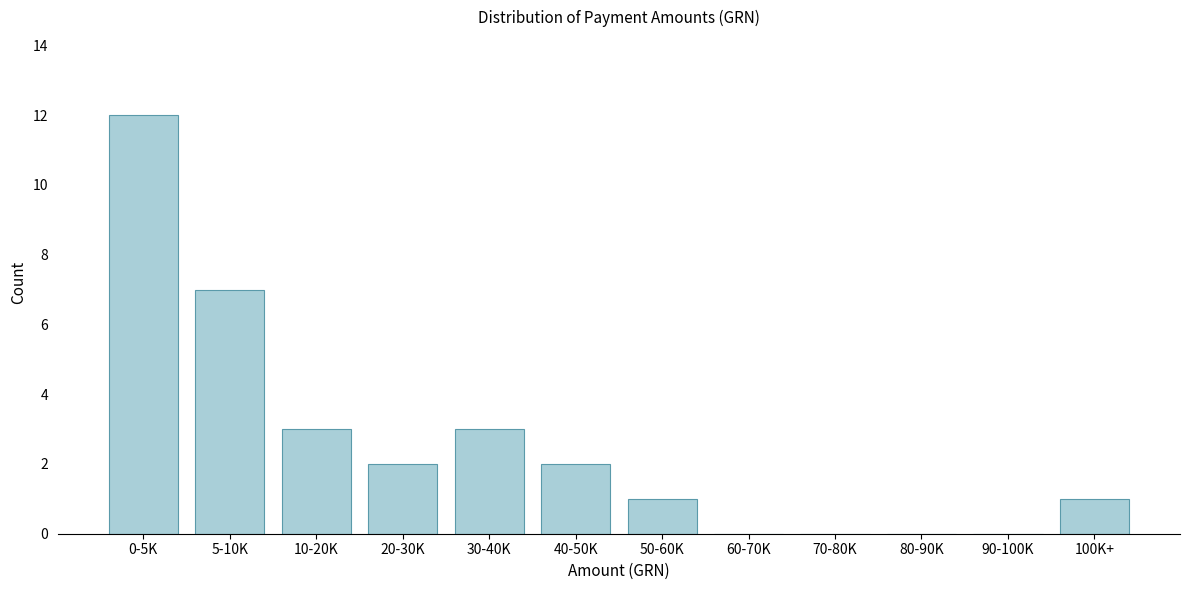

Reading left to right, list all the values displayed in this chart.

0-5K=12	5-10K=7	10-20K=3	20-30K=2	30-40K=3	40-50K=2	50-60K=1	60-70K=0	70-80K=0	80-90K=0	90-100K=0	100K+=1